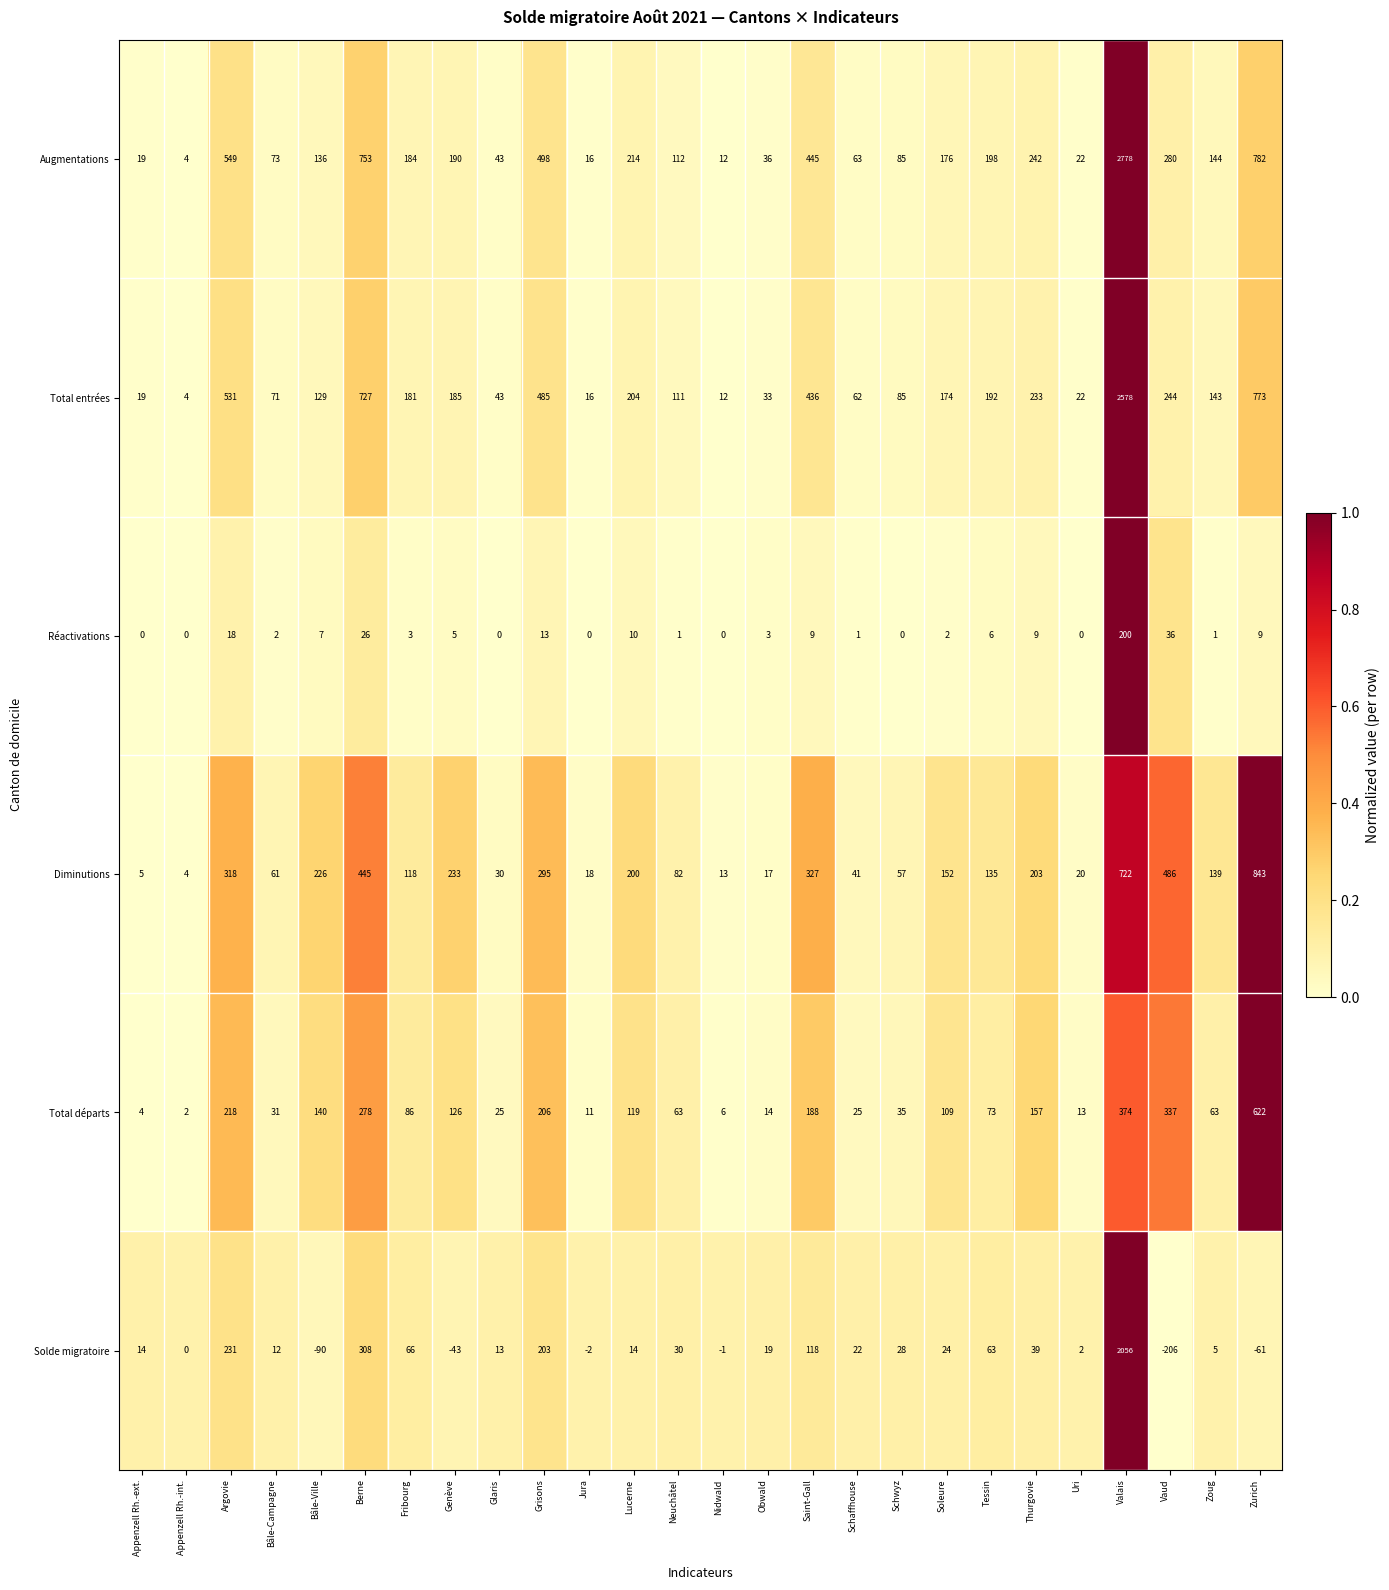

How many values in the Diminutions series are below 139?

13